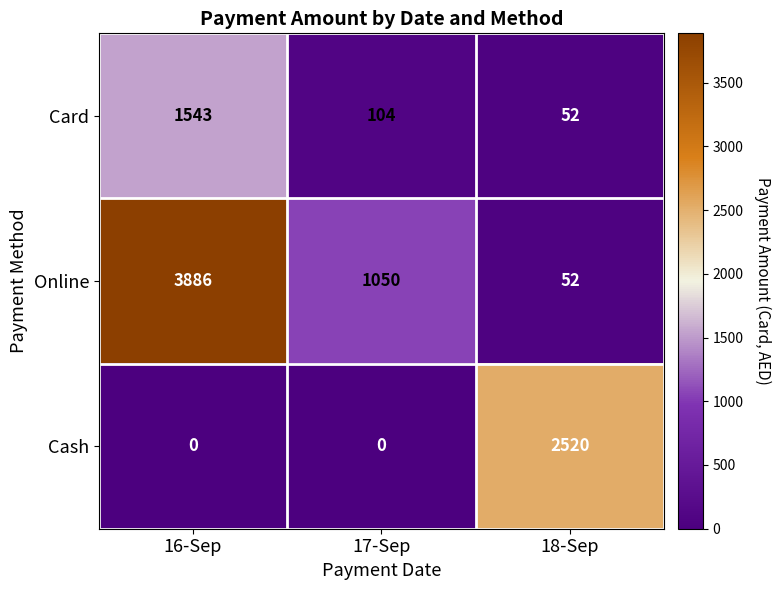

Which category has the highest value across all series?

16-Sep